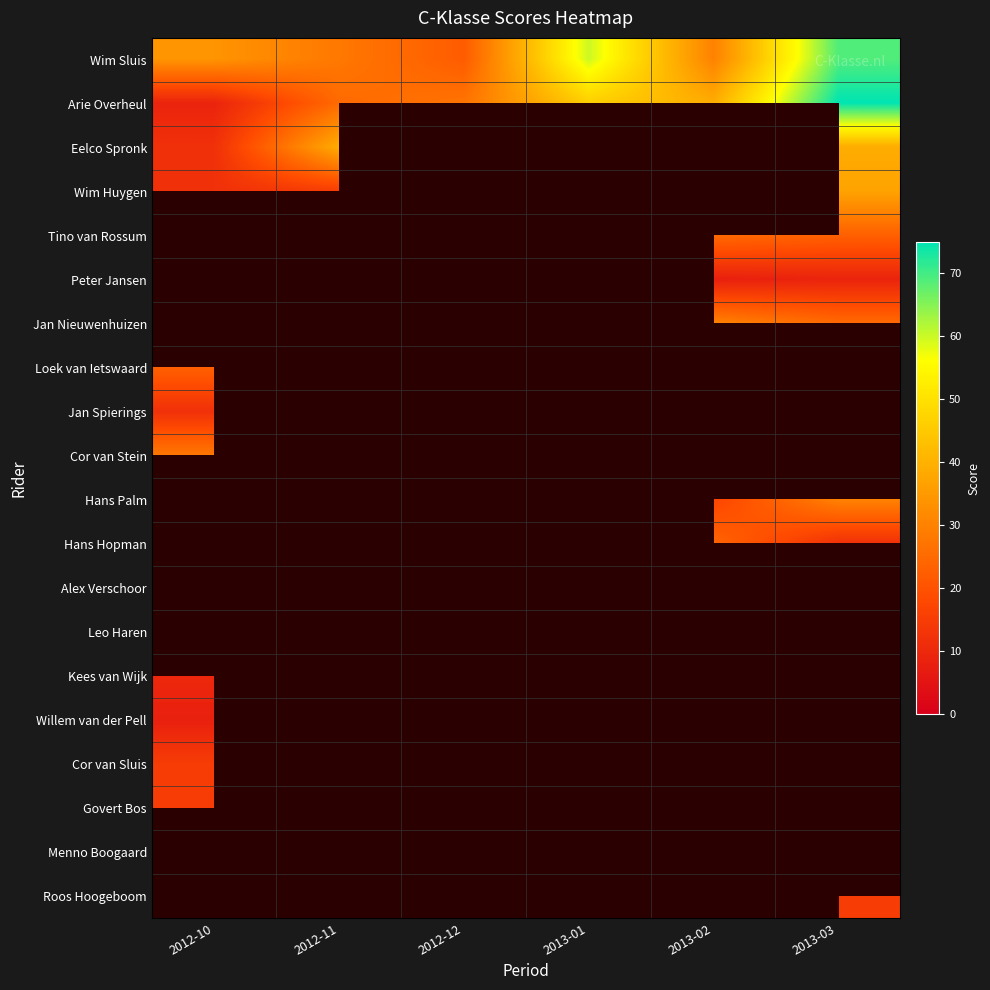

Between 2012-12 and 2013-03, which series saw the biggest shift?

Arie Overheul